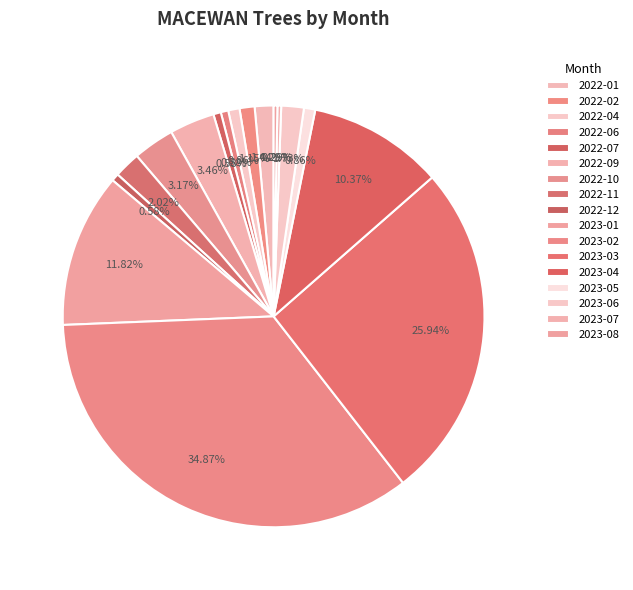

To the nearest percent, what is the combined percentage of 2022-12 and 2023-02?

35%